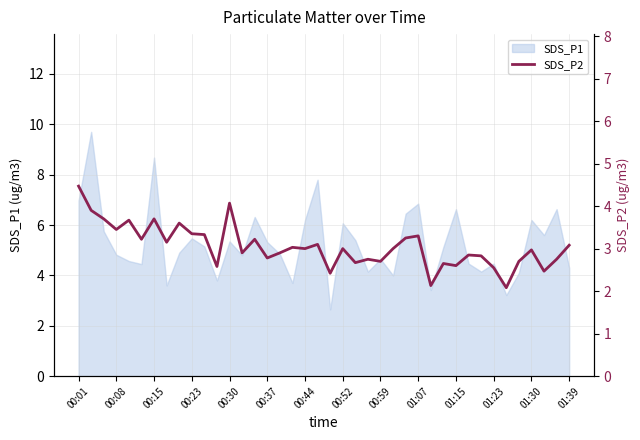

Is it true that SDS_P1 equals 6.2 at 00:44?

True